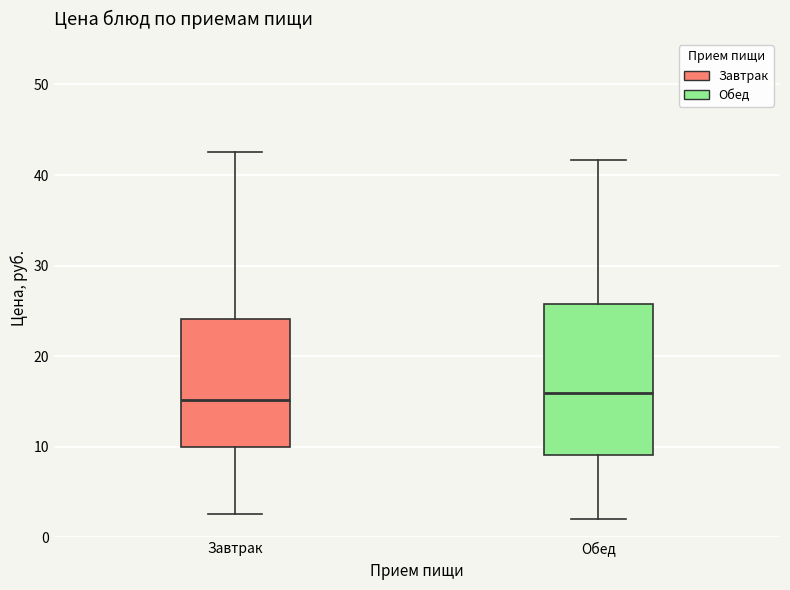

Where is the lower edge of the box for Обед on the y-axis? The values are not printed on the chart, so give them approximately, as read against the axis.

9